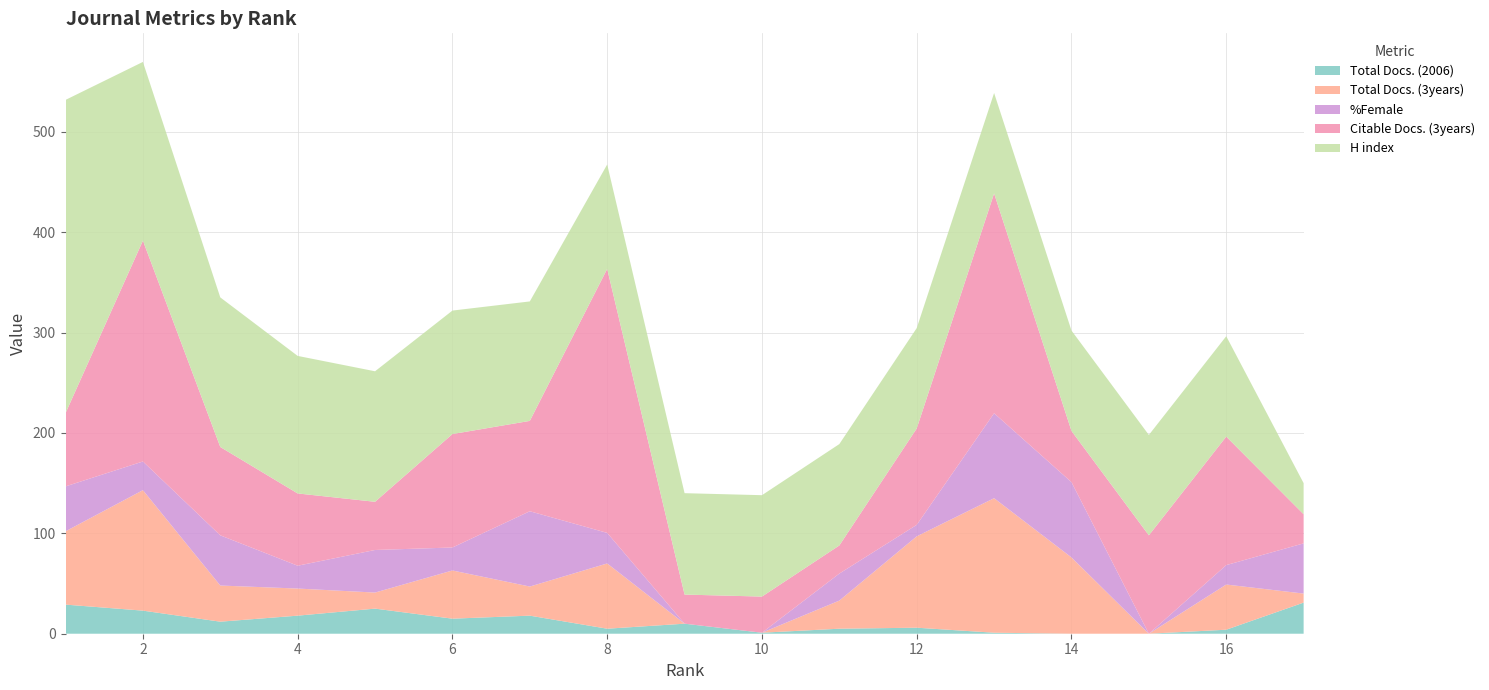

Reading left to right, what are all the values shown in this chart?

Total Docs. (2006): 29.0	23.0	12.0	18.0	25.0	15.0	18.0	5.0	10.0	1.0	5.0	6.0	1.0	0.0	0.0	4.0	31.0
Total Docs. (3years): 73.0	120.0	36.0	27.0	16.0	48.0	29.0	65.0	0.0	0.0	28.0	91.0	134.0	76.0	0.0	45.0	9.0
Citable Docs. (3years): 73.0	220.0	88.0	72.0	48.0	113.0	90.0	263.0	29.0	36.0	28.0	96.0	219.0	51.0	98.0	128.0	29.0
H index: 312.0	178.0	149.0	137.0	130.0	123.0	119.0	104.0	101.0	101.0	101.0	100.0	100.0	100.0	100.0	100.0	31.0
%Female: 44.7	28.6	50.0	22.7	42.4	22.9	75.0	30.4	0.0	0.0	26.9	11.4	84.6	75.0	0.0	19.4	50.0